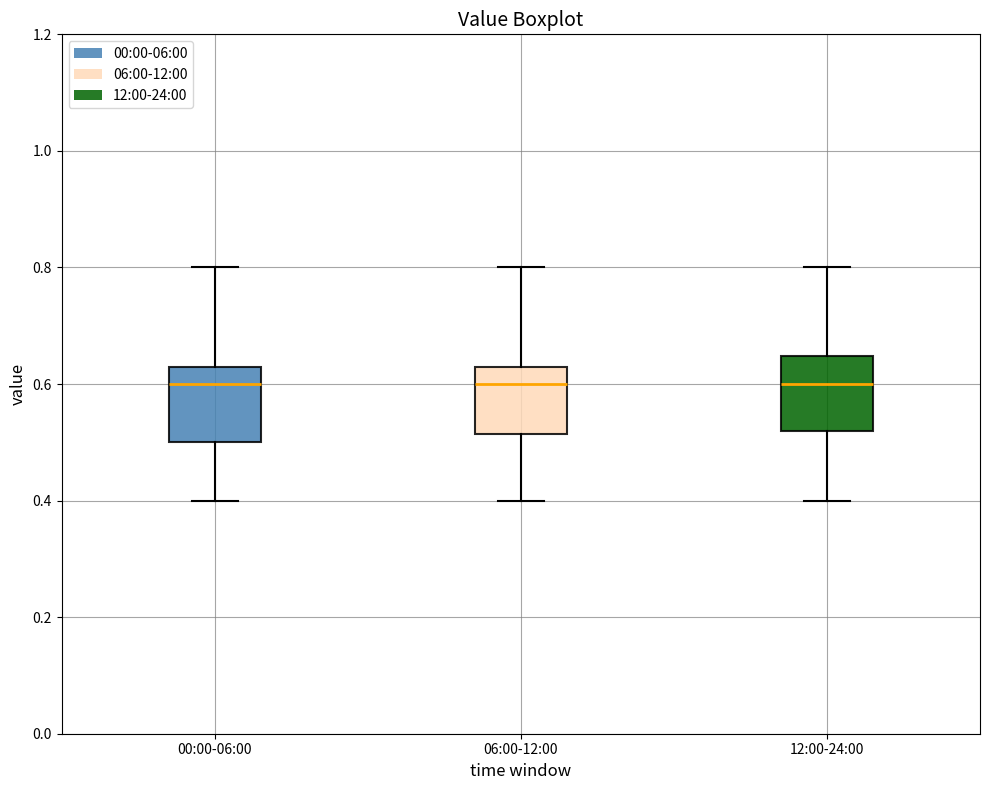

Reading left to right, transcribe this box plot: for each box, give where its median line is, the range the box spans, and where its two whiskers end, as read against the y-axis. The values are not printed on the chart, so give them approximately, as read against the axis.

00:00-06:00: median 0.60, box 0.50 to 0.64, whiskers 0.40 to 0.80
06:00-12:00: median 0.60, box 0.52 to 0.64, whiskers 0.40 to 0.80
12:00-24:00: median 0.60, box 0.52 to 0.64, whiskers 0.40 to 0.80